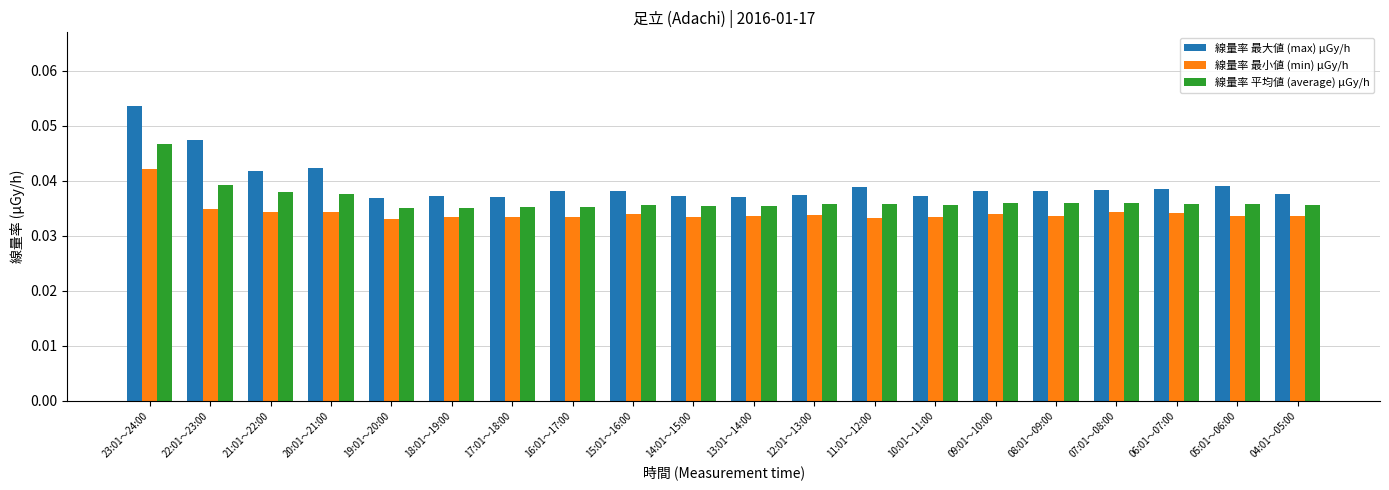

Count the 線量率 最小値 (min) μGy/h values in the range 0 to 1.

20